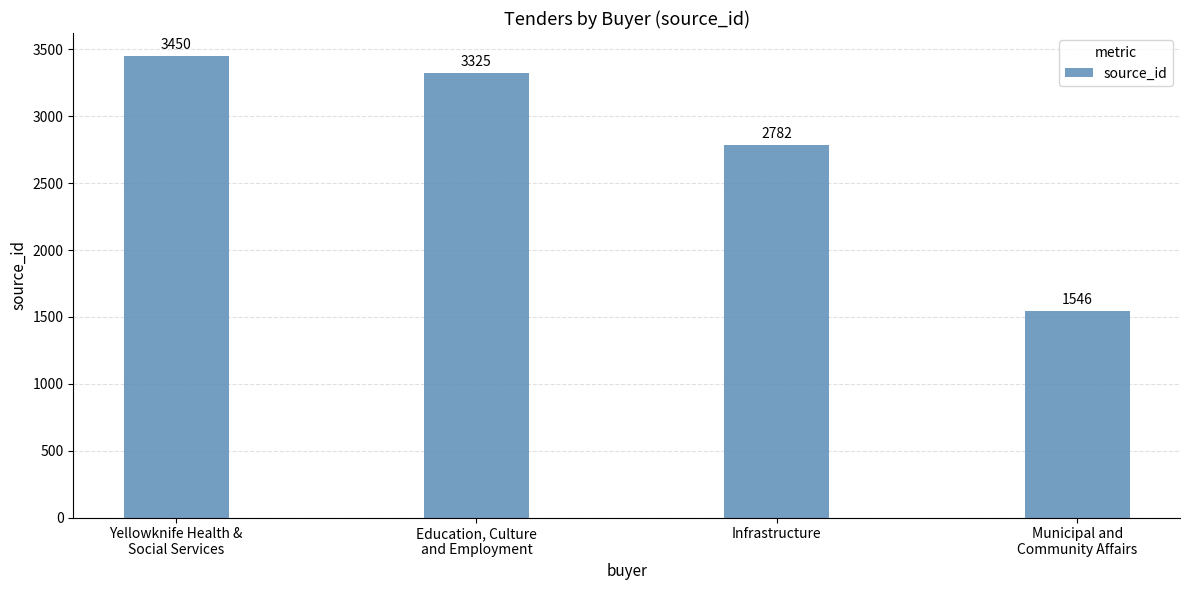

What is the difference between the values at Education, Culture
and Employment and Municipal and
Community Affairs?

1779